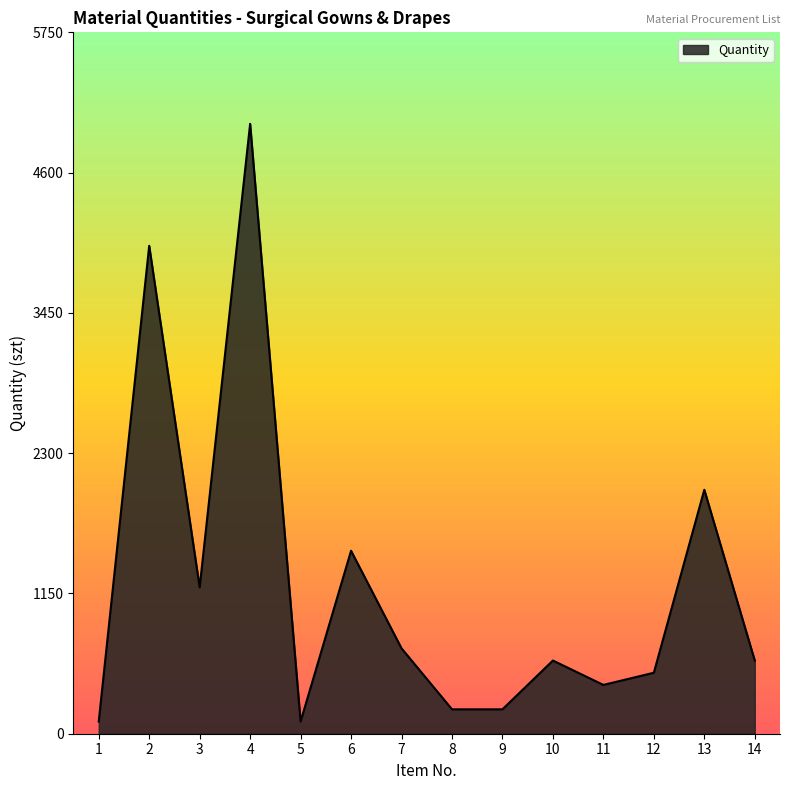

Which has a higher value, 13 or 6?

13